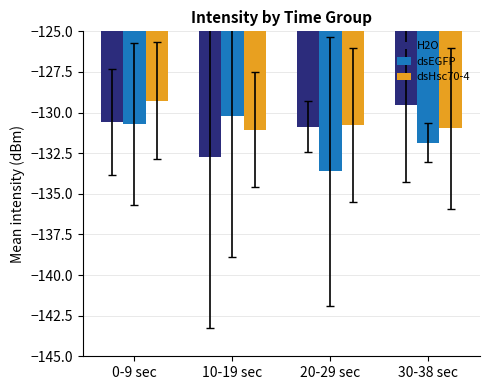

What is the spread (max minus min) of values at 30-38 sec?

2.3